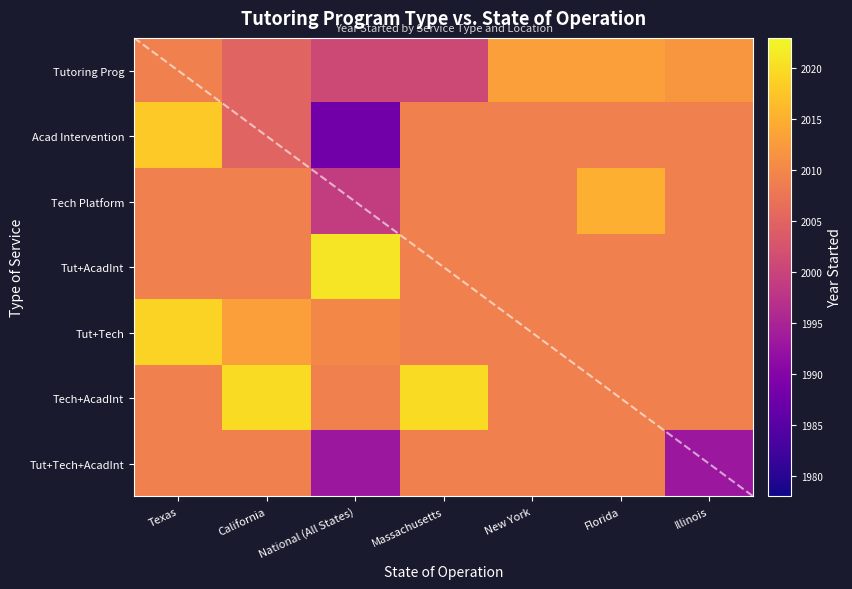

How many distinct data groups are displayed?

7